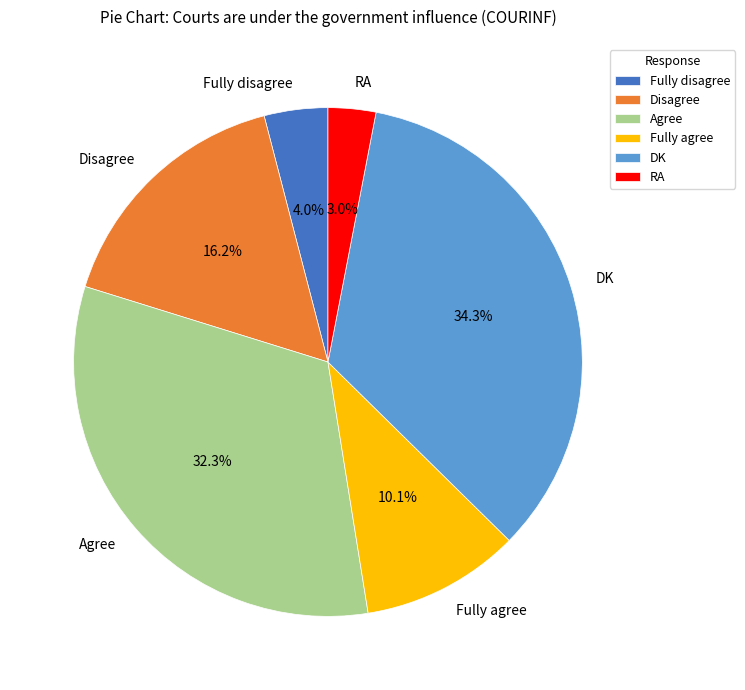

To the nearest percent, what portion does RA represent?

3%